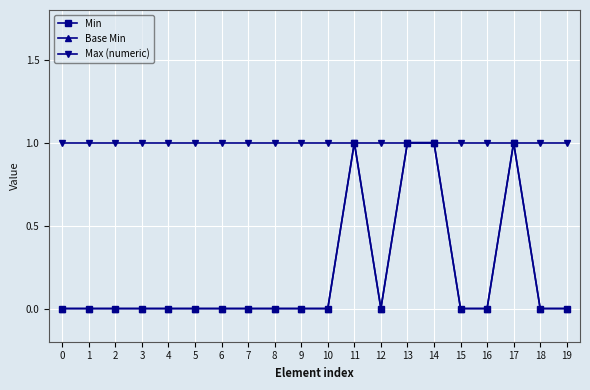

What is the sum of the Max (numeric) values at 4 and 5?

2